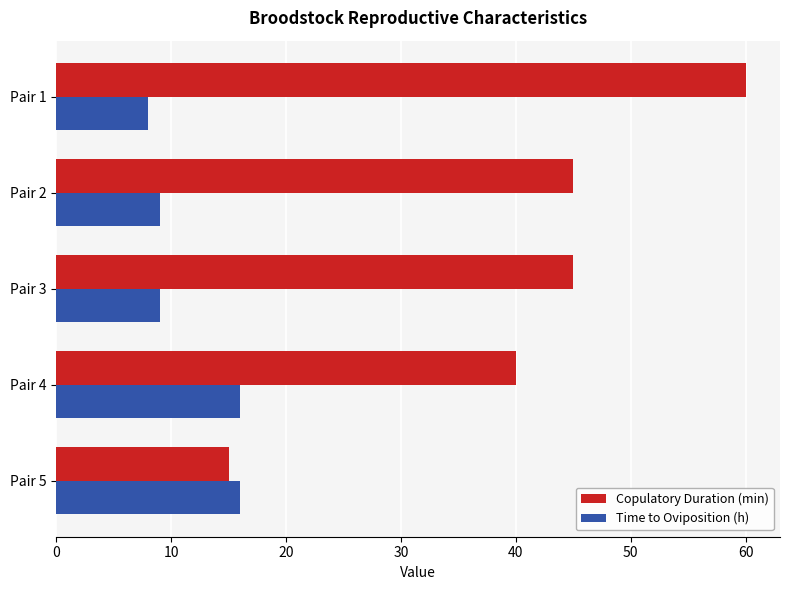

List the series in order of their overall mean, highest first.

Copulatory Duration (min), Time to Oviposition (h)